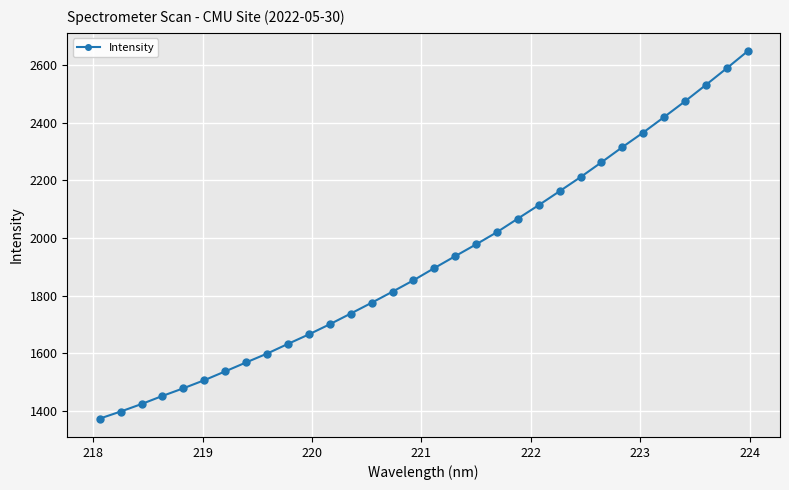

Does the chart display data point markers on the line(s)?

Yes